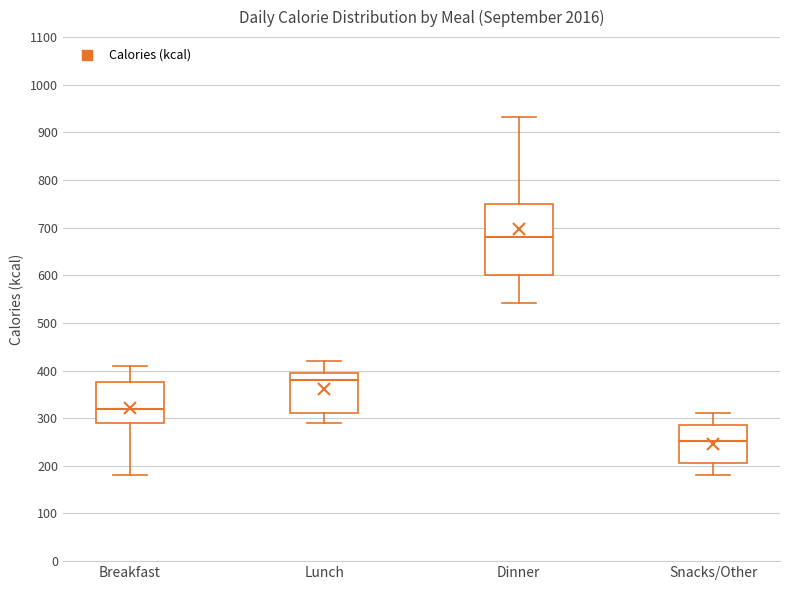

Reading left to right, transcribe this box plot: for each box, give where its median line is, the range the box spans, and where its two whiskers end, as read against the y-axis. The values are not printed on the chart, so give them approximately, as read against the axis.

Breakfast: median 320, box 290 to 380, whiskers 180 to 410
Lunch: median 380, box 310 to 400, whiskers 290 to 420
Dinner: median 680, box 600 to 750, whiskers 540 to 930
Snacks/Other: median 250, box 210 to 290, whiskers 180 to 310